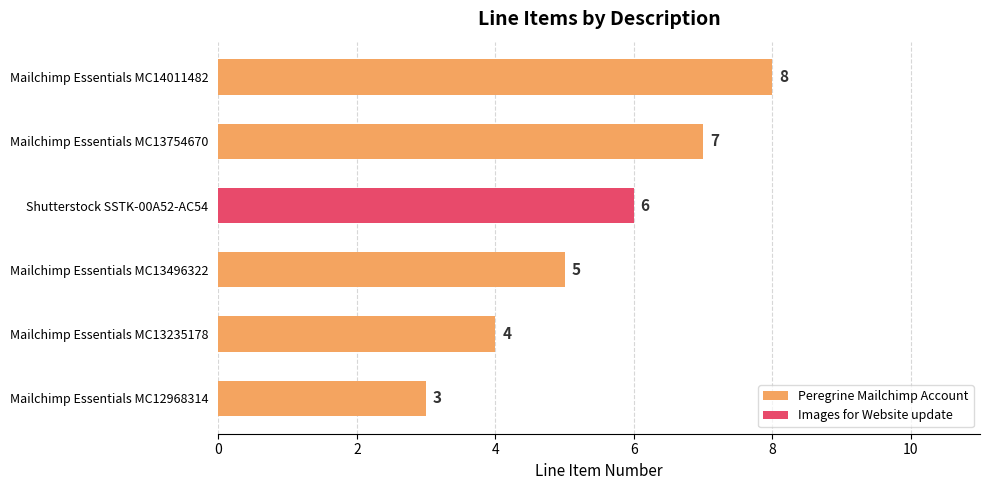

The Peregrine Mailchimp Account series shows 2 at Mailchimp Essentials MC14011482. True or false?

False